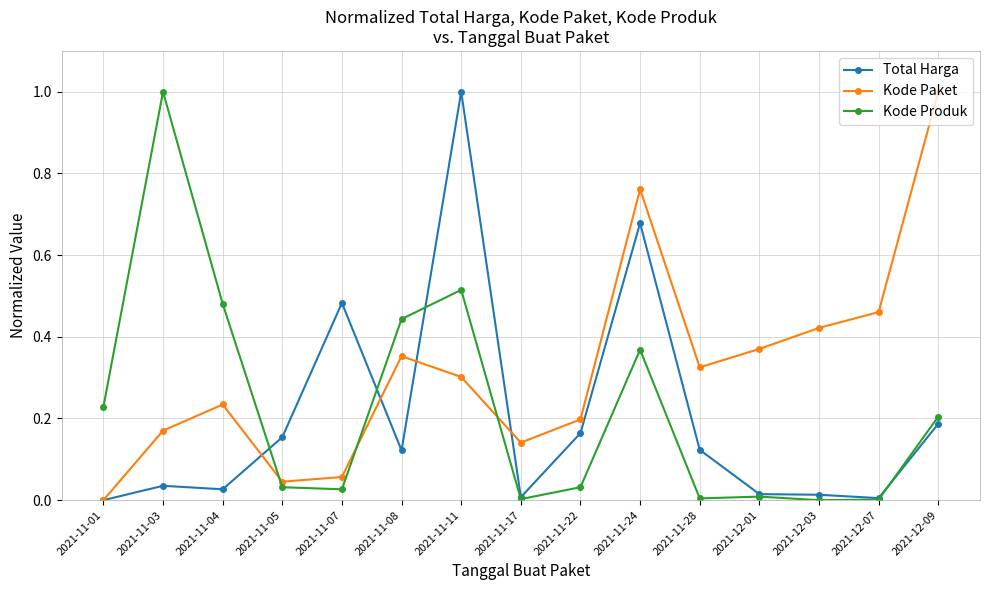

In Total Harga, how many points are higher than both neighbors (excluding endpoints)?

4